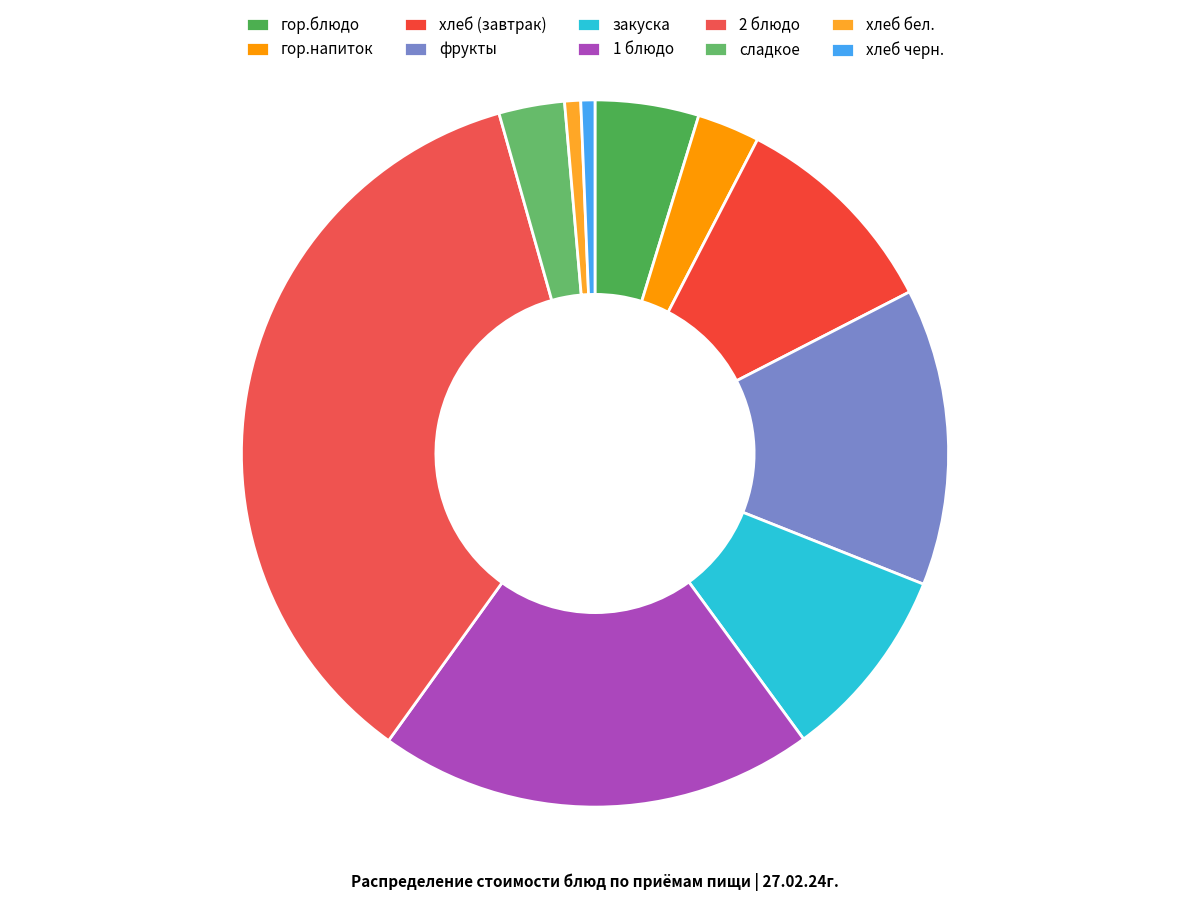

How many slices are in this pie chart?

10